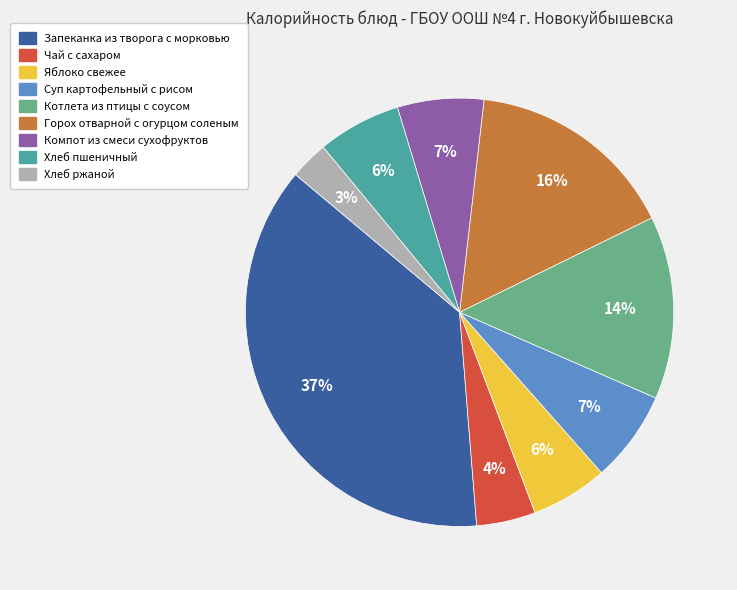

To the nearest percent, what is the difference between the largest and smallest slice percentages?

34%